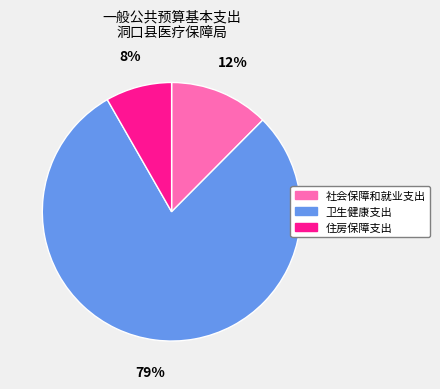

How many slices are in this pie chart?

3